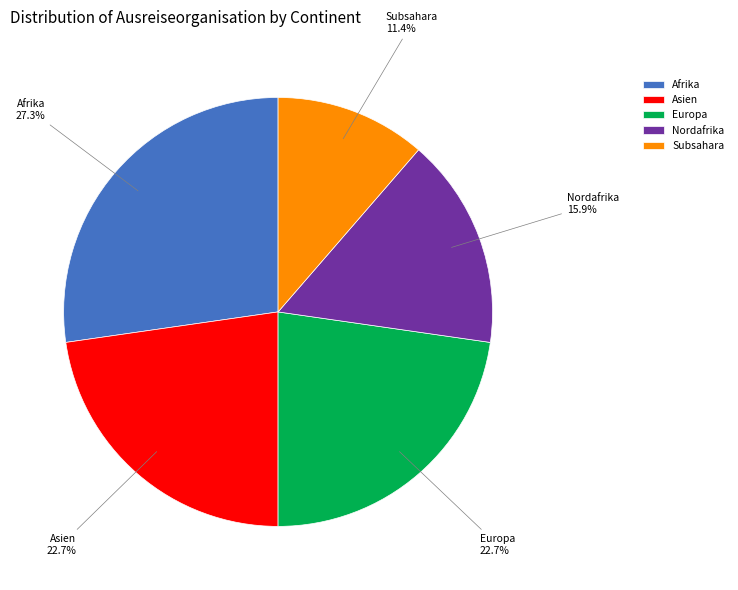

Which slice is the smallest?

Subsahara